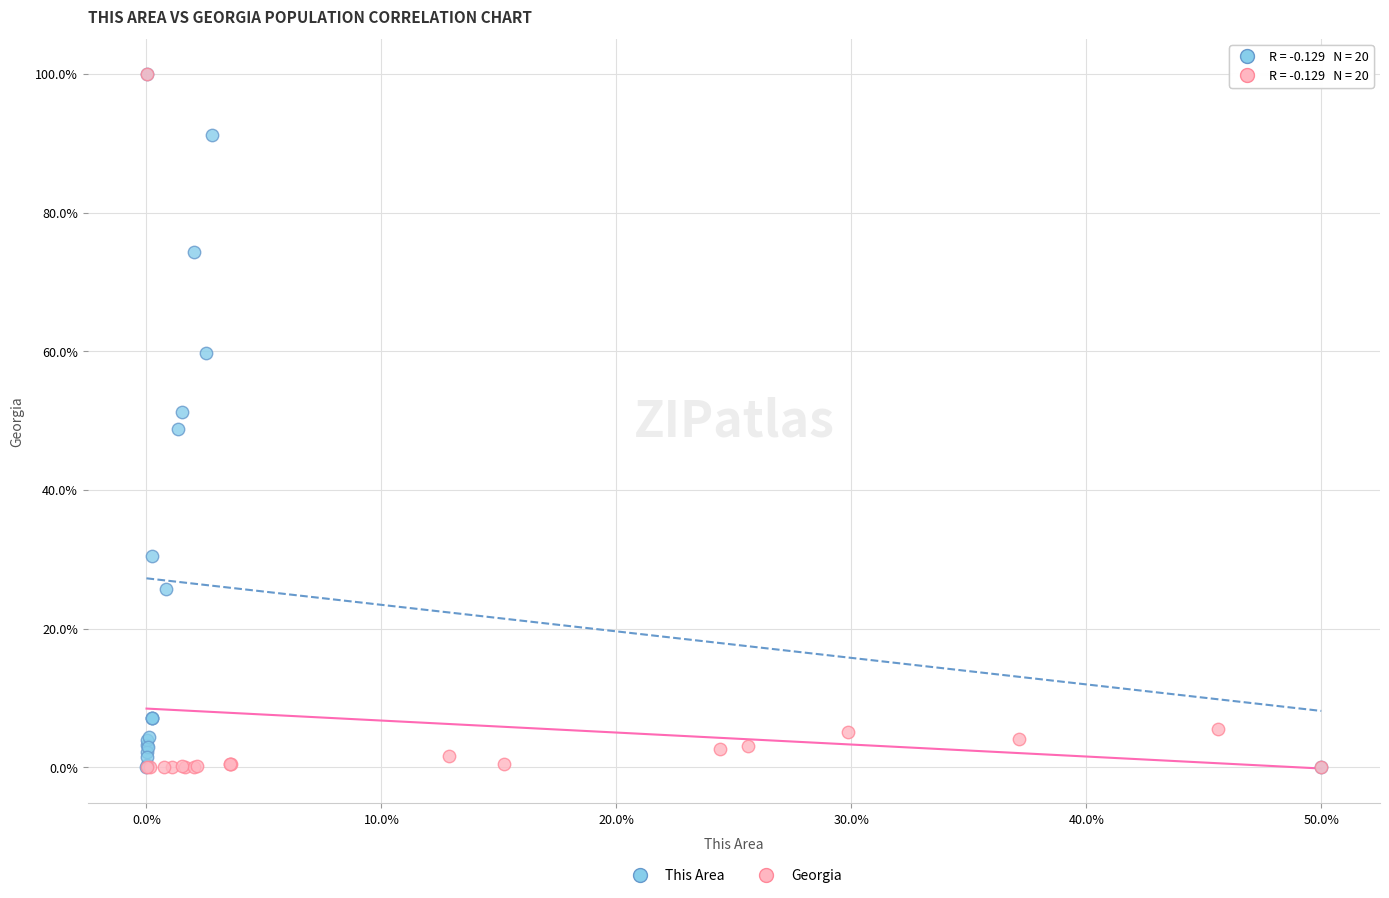

What are all the series names shown in the legend?

This Area, Georgia